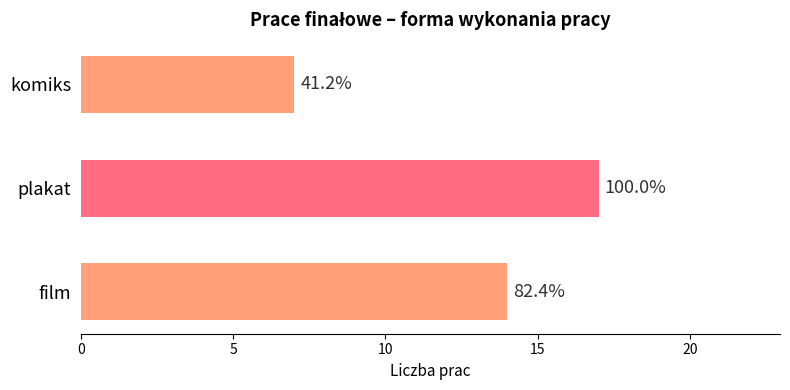

How many bars are there in total?

3